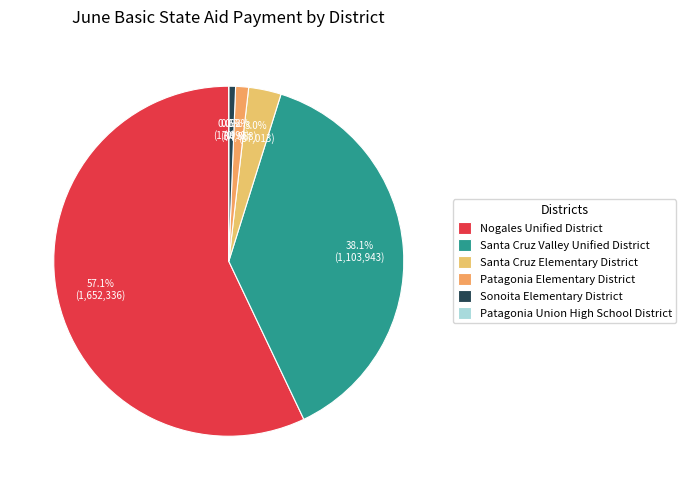

What percentage is the Sonoita Elementary District slice, to the nearest percent?

1%